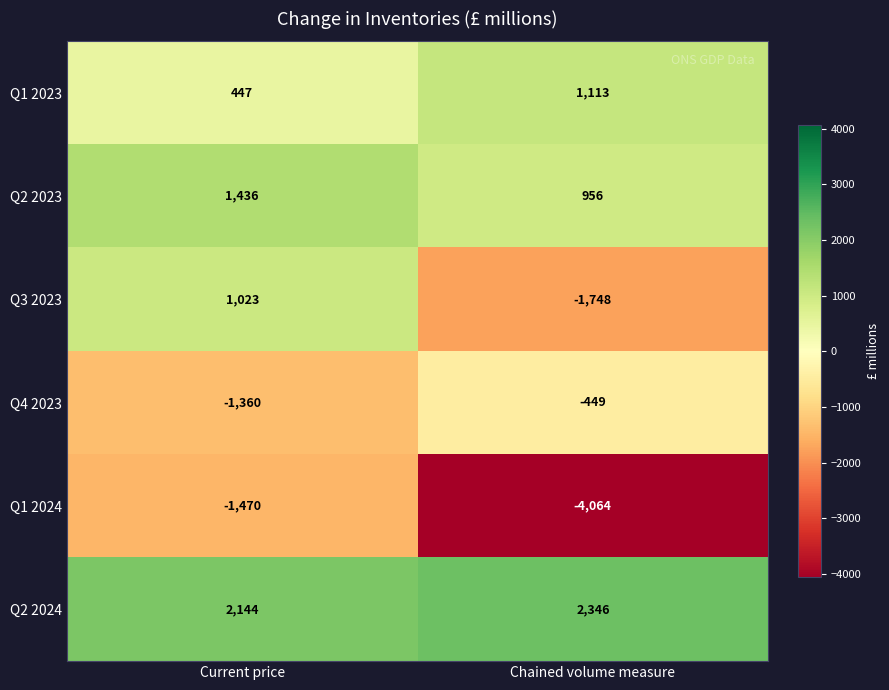

Reading left to right, what are all the values shown in this chart?

Q1 2023: Current price=447	Chained volume measure=1113
Q2 2023: Current price=1436	Chained volume measure=956
Q3 2023: Current price=1023	Chained volume measure=-1748
Q4 2023: Current price=-1360	Chained volume measure=-449
Q1 2024: Current price=-1470	Chained volume measure=-4064
Q2 2024: Current price=2144	Chained volume measure=2346